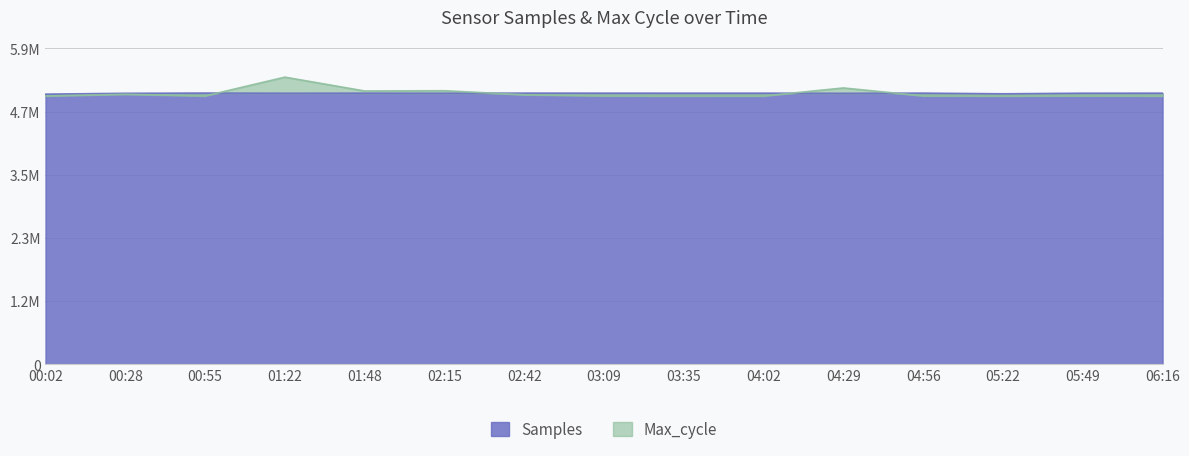

At which category is the sum across all series the highest?

01:22